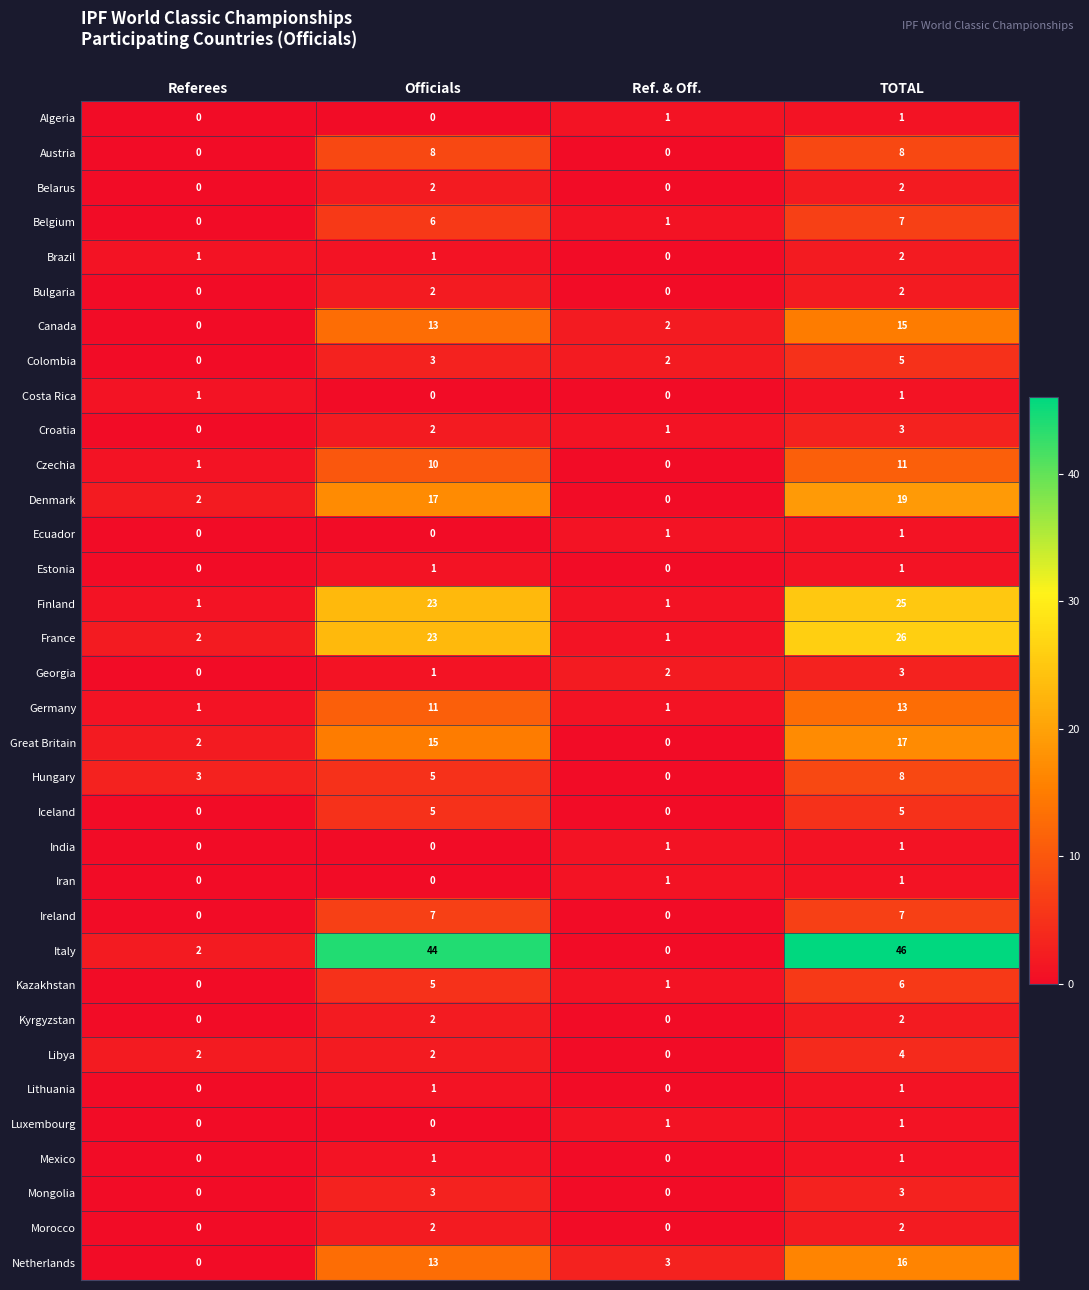

Count the Estonia values in the range 0 to 1.

4